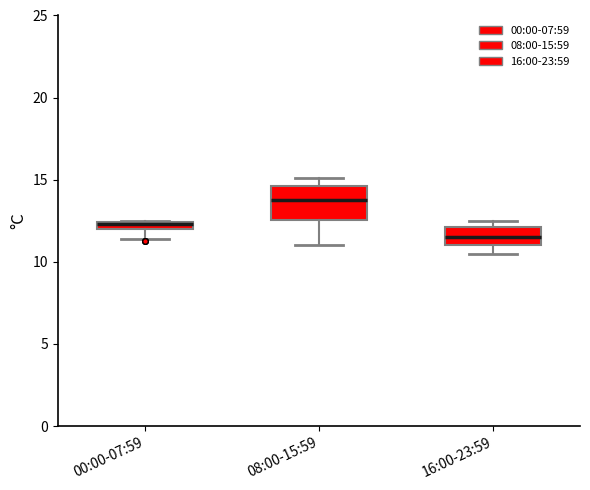

Where does the median line of the box for 08:00-15:59 sit on the y-axis? The values are not printed on the chart, so give them approximately, as read against the axis.

14.0